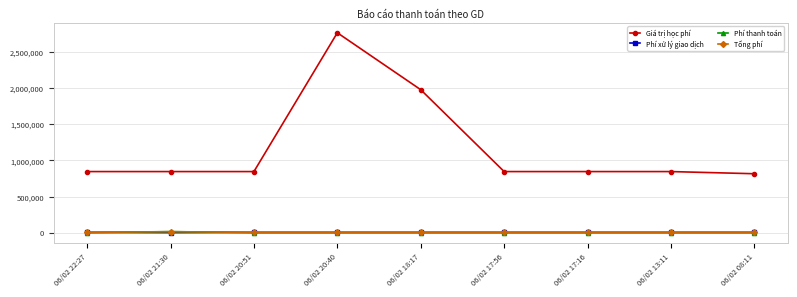

At which category is the sum across all series the highest?

06/02 20:40